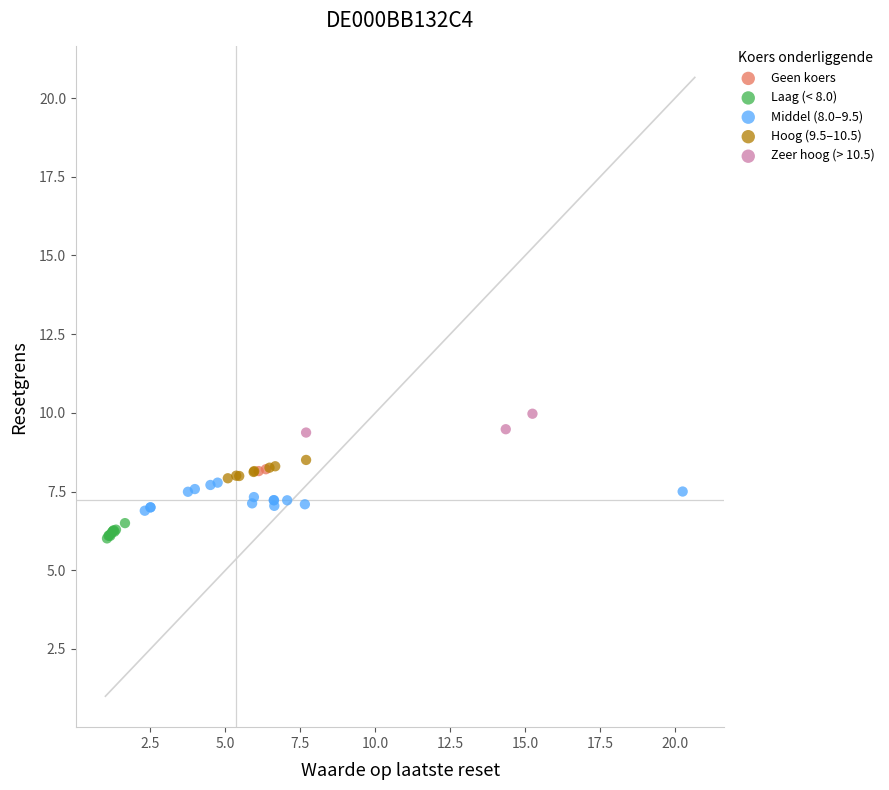

What are all the series names shown in the legend?

Geen koers, Laag (< 8.0), Middel (8.0–9.5), Hoog (9.5–10.5), Zeer hoog (> 10.5)